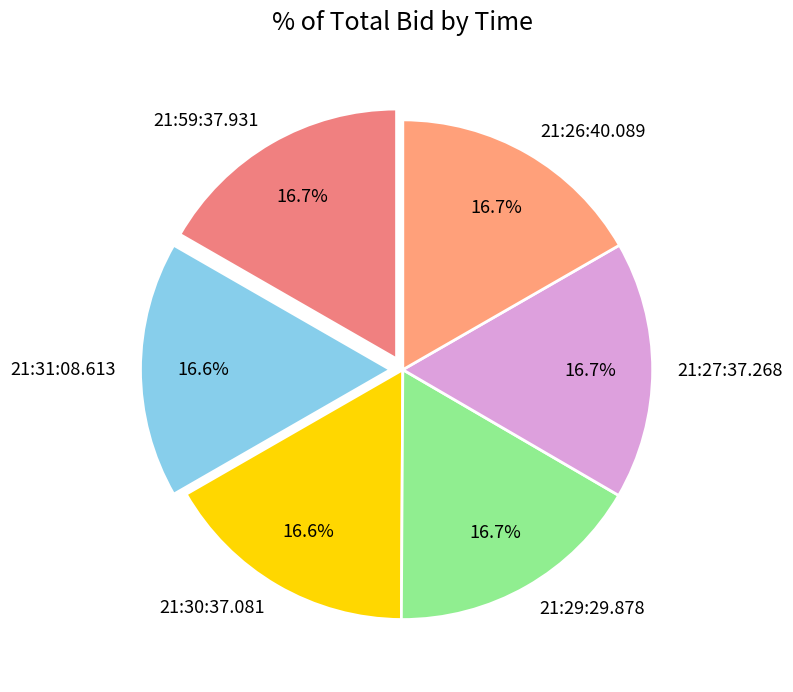

What is the total percentage of 21:29:29.878 and 21:59:37.931?

33.4%